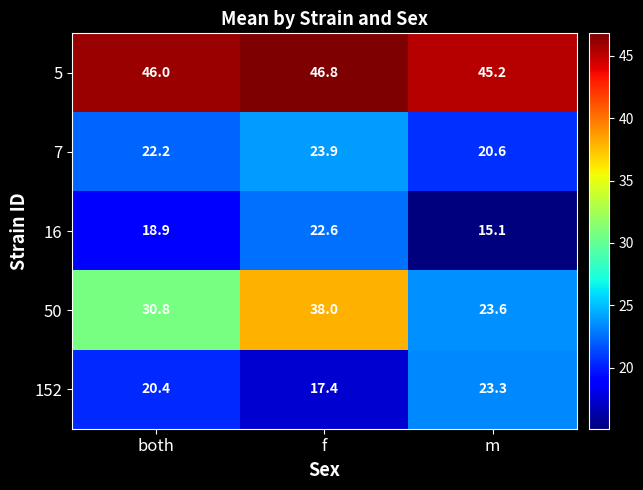

The value of 16 at m is 15.1. True or false?

True